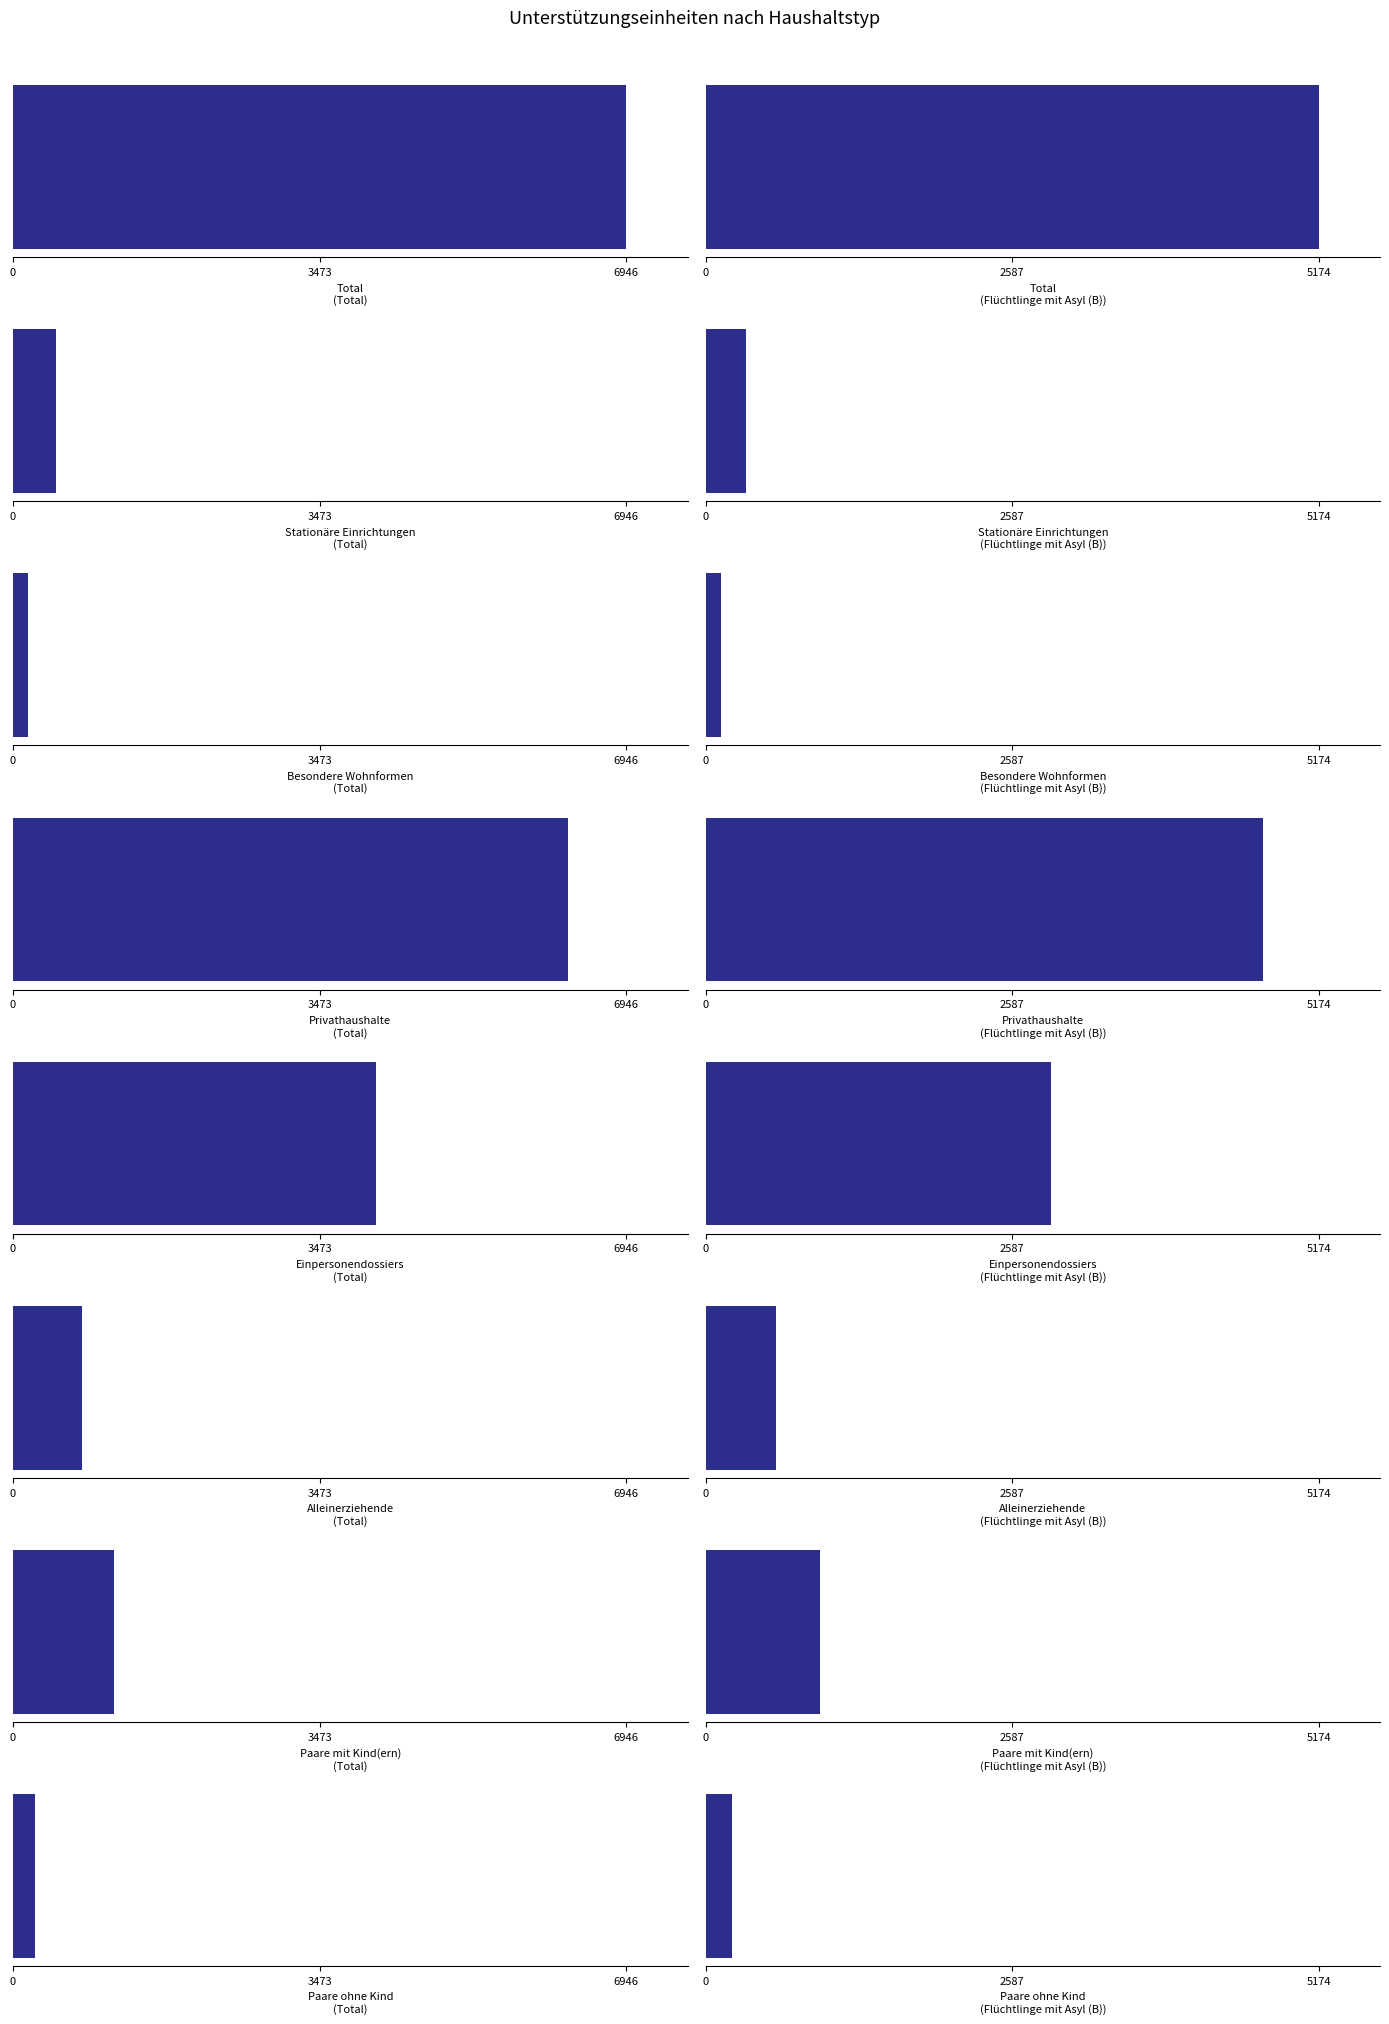

How many values in the Total series exceed 1149?

3